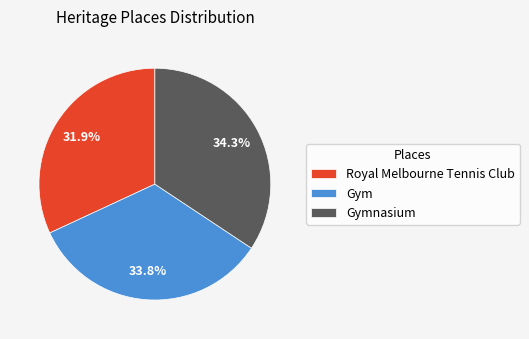

Between Gymnasium and Gym, which is larger?

Gymnasium